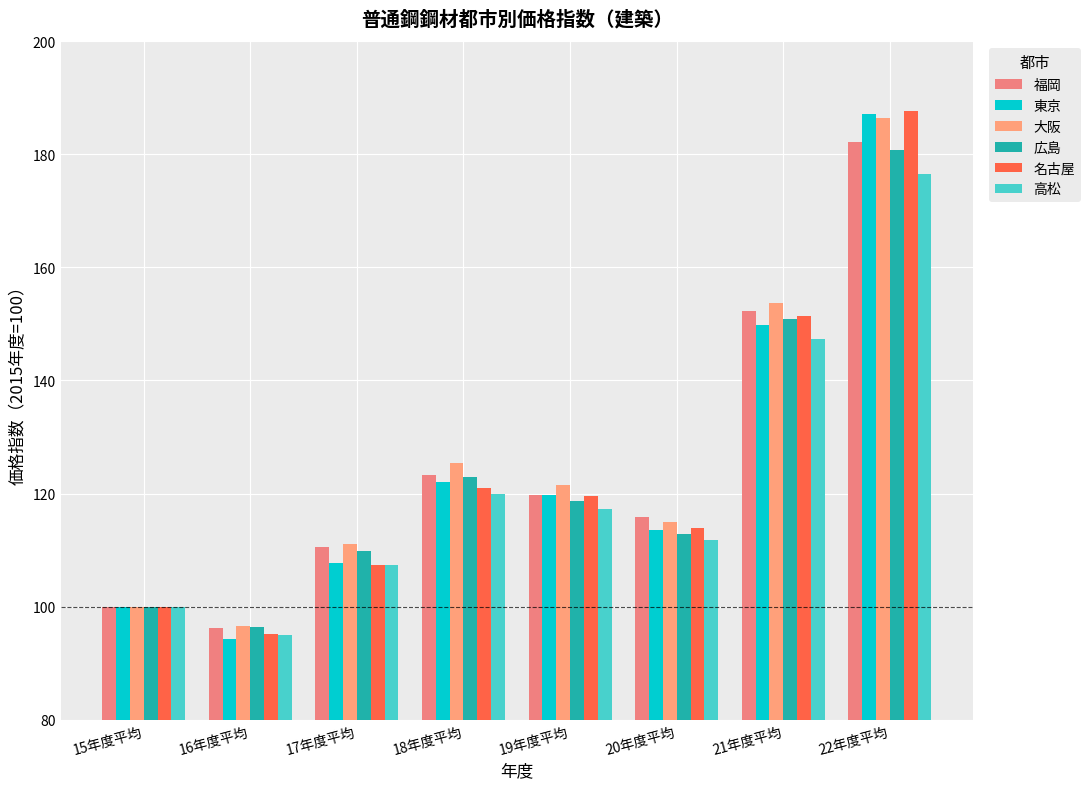

Count the number of data series in this chart.

6